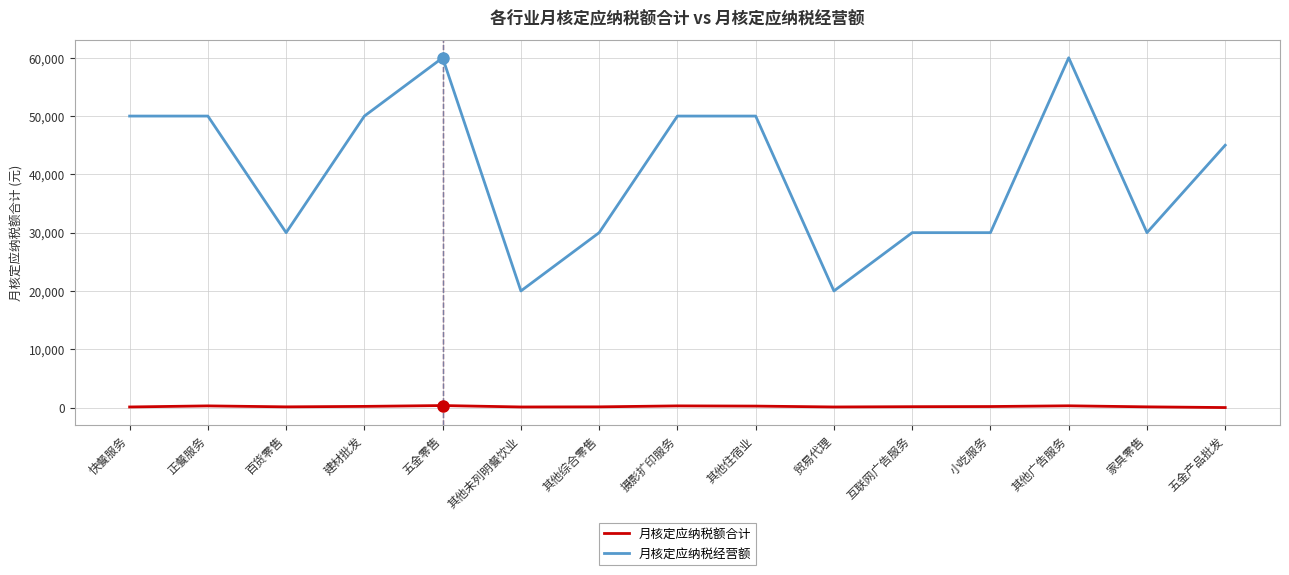

Which series has the largest total across all categories?

月核定应纳税经营额